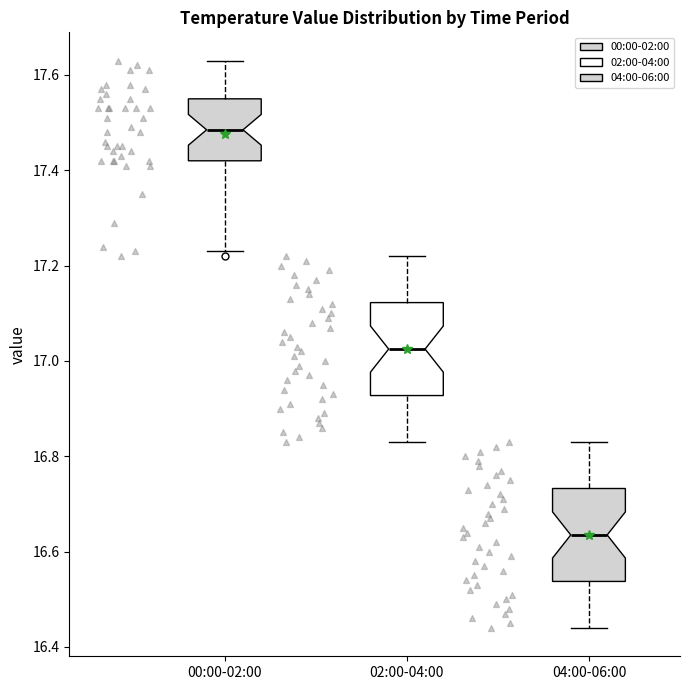

Which box has the lowest median line?

04:00-06:00